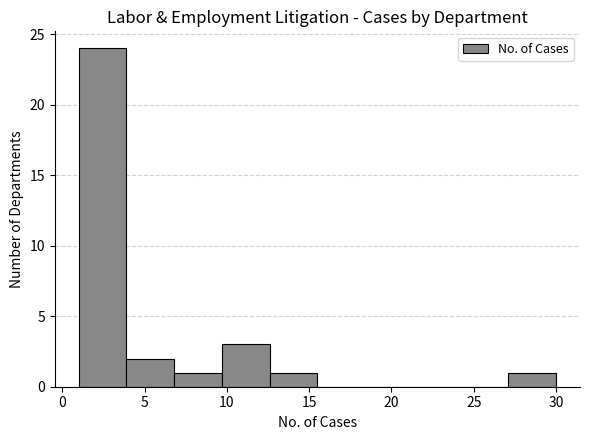

Which range on the x-axis has the tallest bar?

1.0 to 3.9